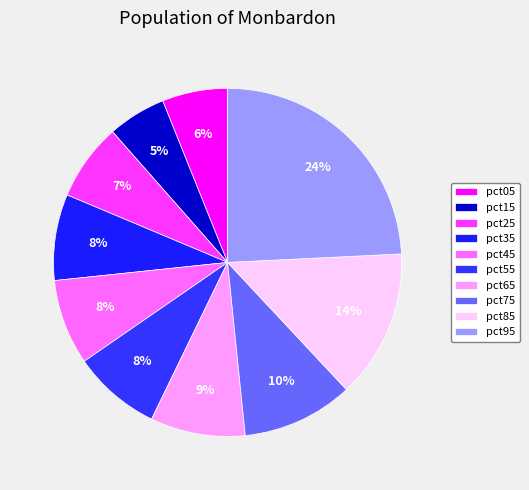

Is it true that pct05 is 6% of the pie?

True